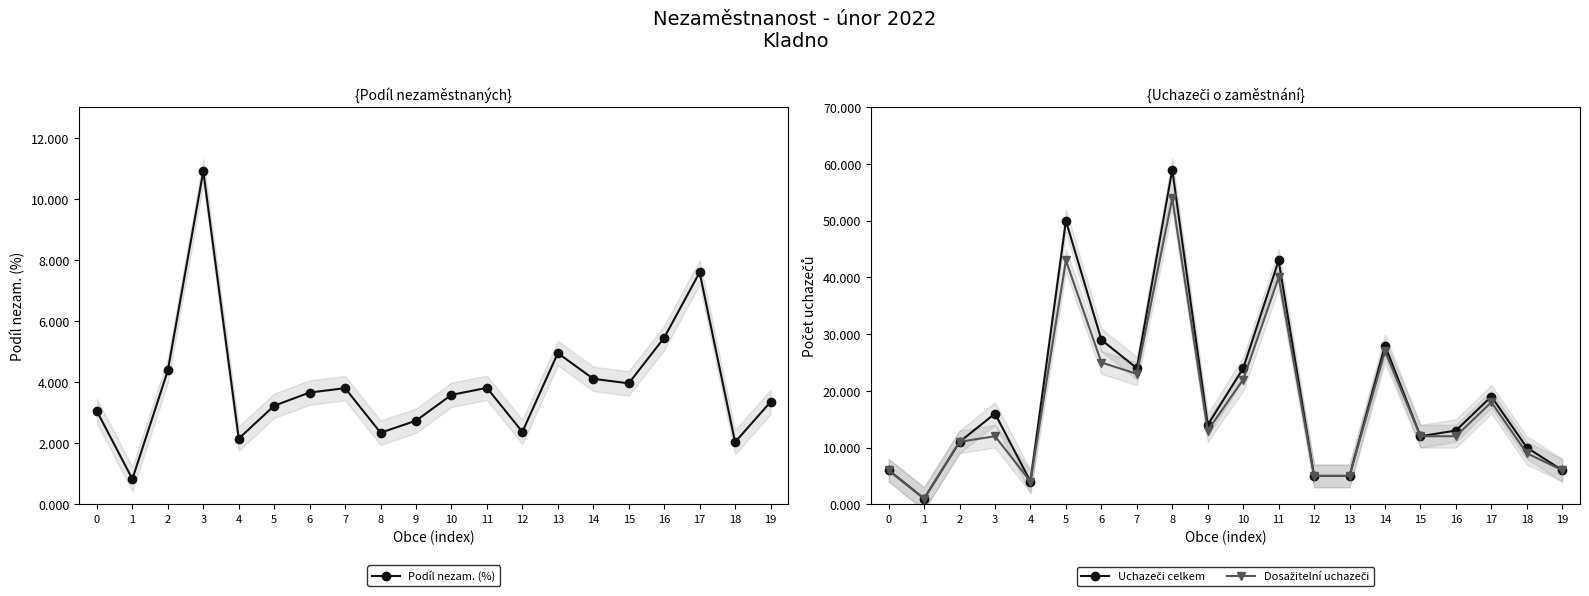

What is the sum of all Dosažitelní uchazeči values?

348.0